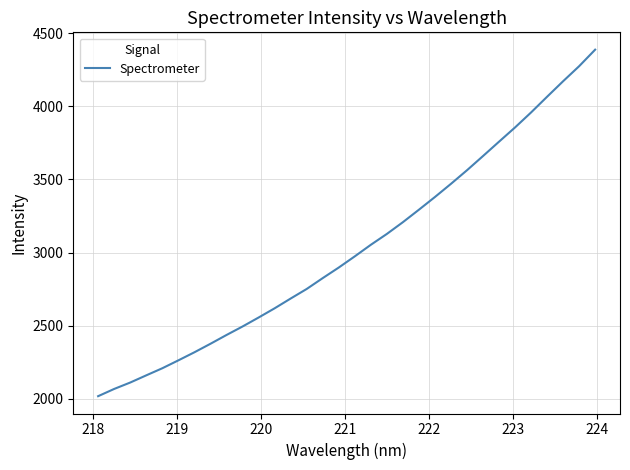

What is the difference between the maximum and minimum values?

2372.2